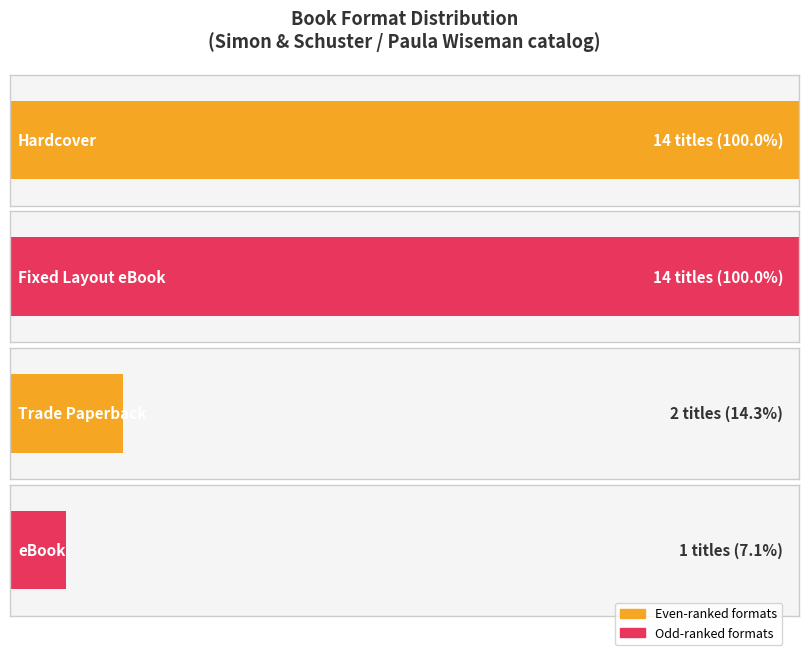

At which category does the chart reach its minimum across all series?

eBook